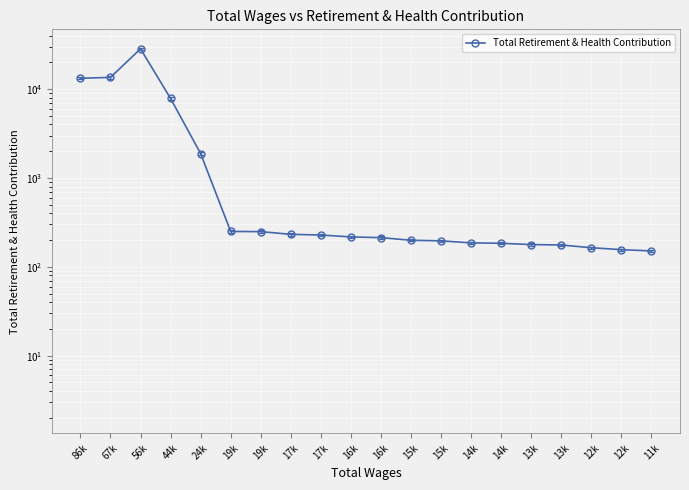

What is the label of the 16th point from the left?

13k